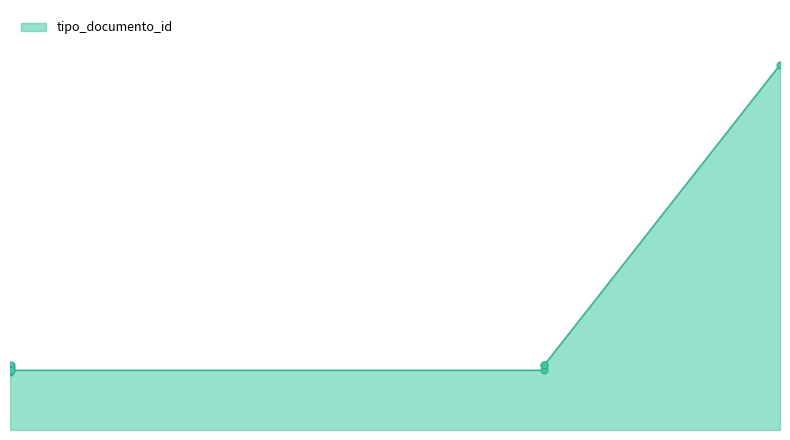

What is the label of the 4th point from the right?

2023-10-24 08:00:42